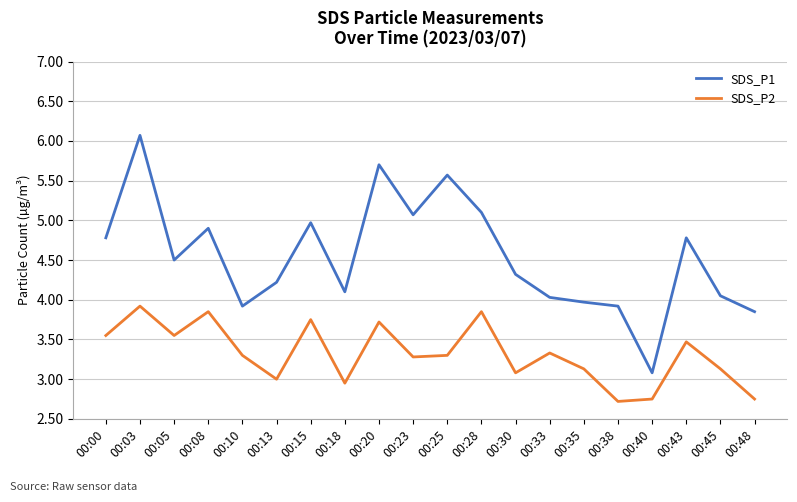

True or false: SDS_P2 and SDS_P1 cross at least once.

False